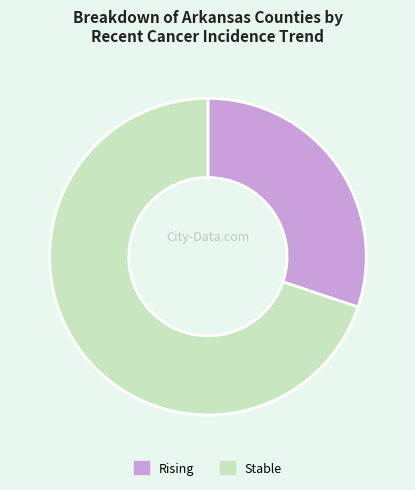

What is the majority slice?

Stable